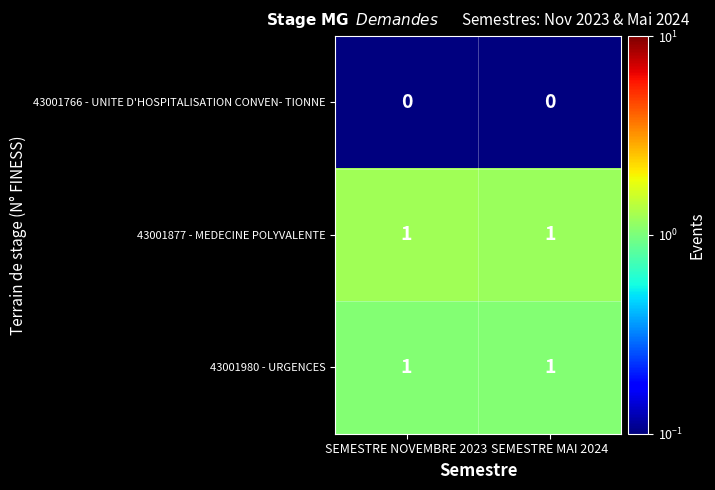

Is the value of 43001980 - URGENCES at SEMESTRE NOVEMBRE 2023 greater than the value of 43001766 - UNITE D'HOSPITALISATION CONVEN- TIONNE at SEMESTRE MAI 2024?

Yes